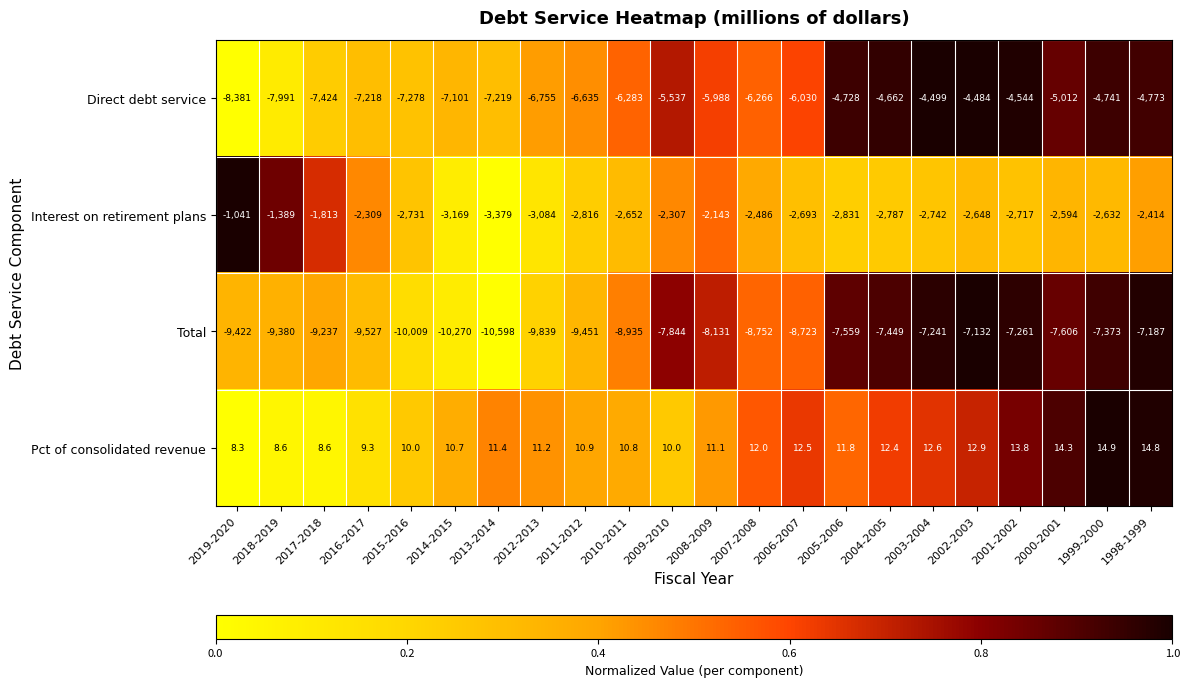

True or false: Interest on retirement plans has a value of -3774.8 at 2003-2004.

False